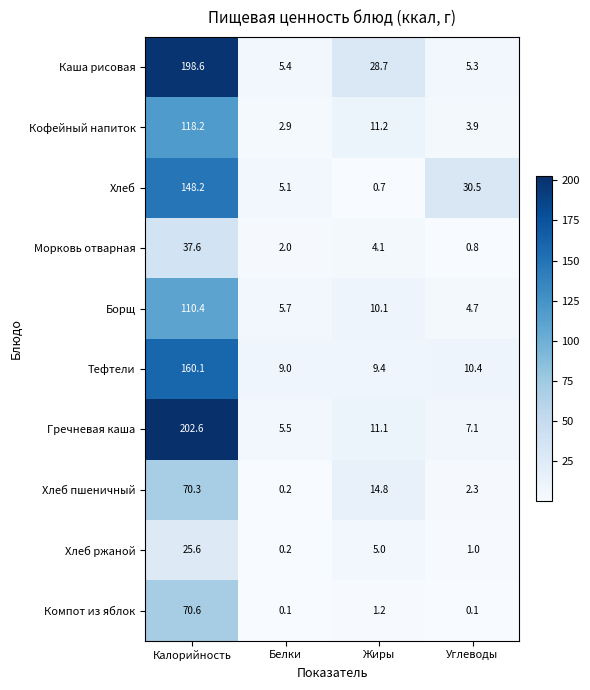

Is the value of Тефтели at Углеводы greater than the value of Хлеб ржаной at Калорийность?

No